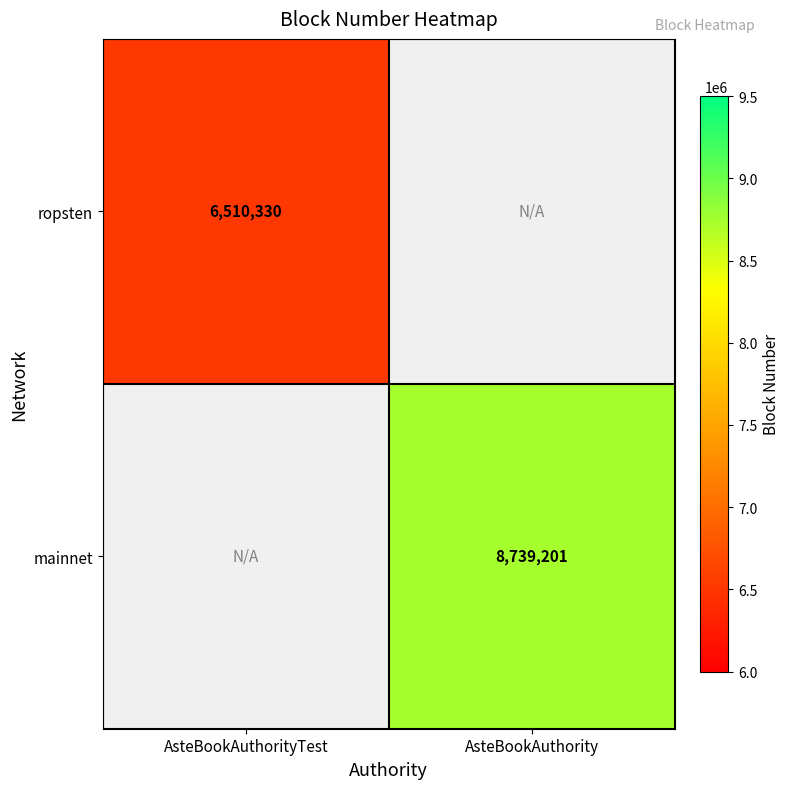

The value of mainnet at AsteBookAuthority is 8739201. True or false?

True